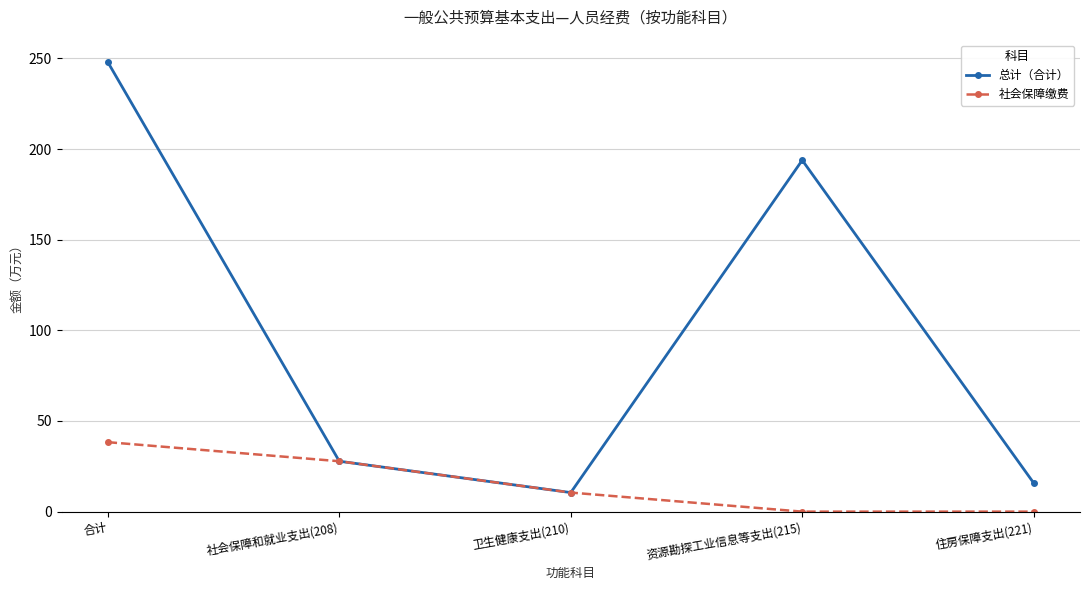

Which category has the highest value across all series?

合计